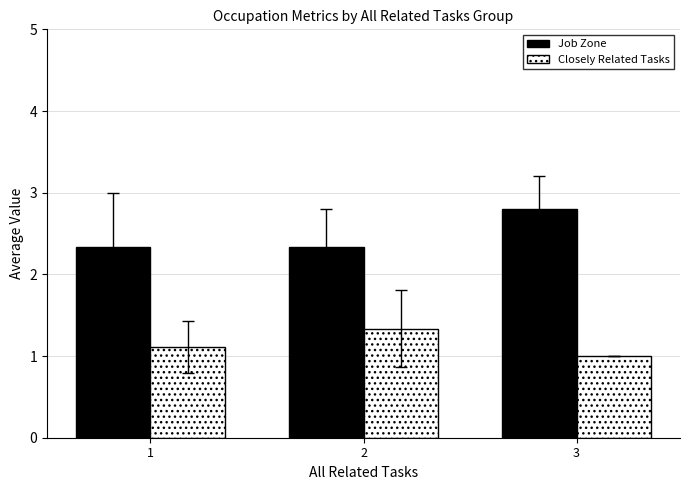

What is the spread (max minus min) of values at 1?

1.2